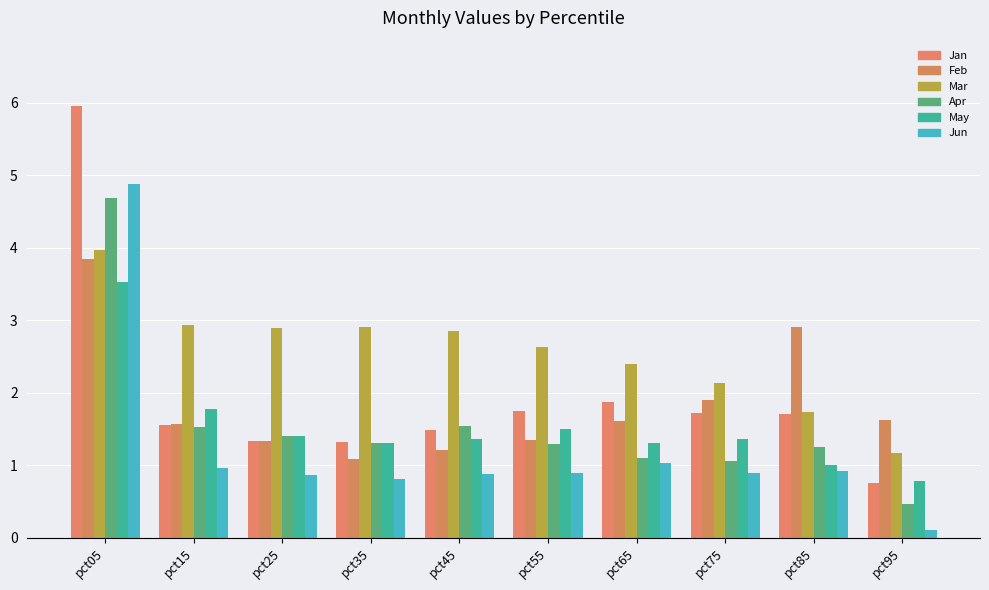

Are the bars grouped side by side (vs. stacked)?

Yes